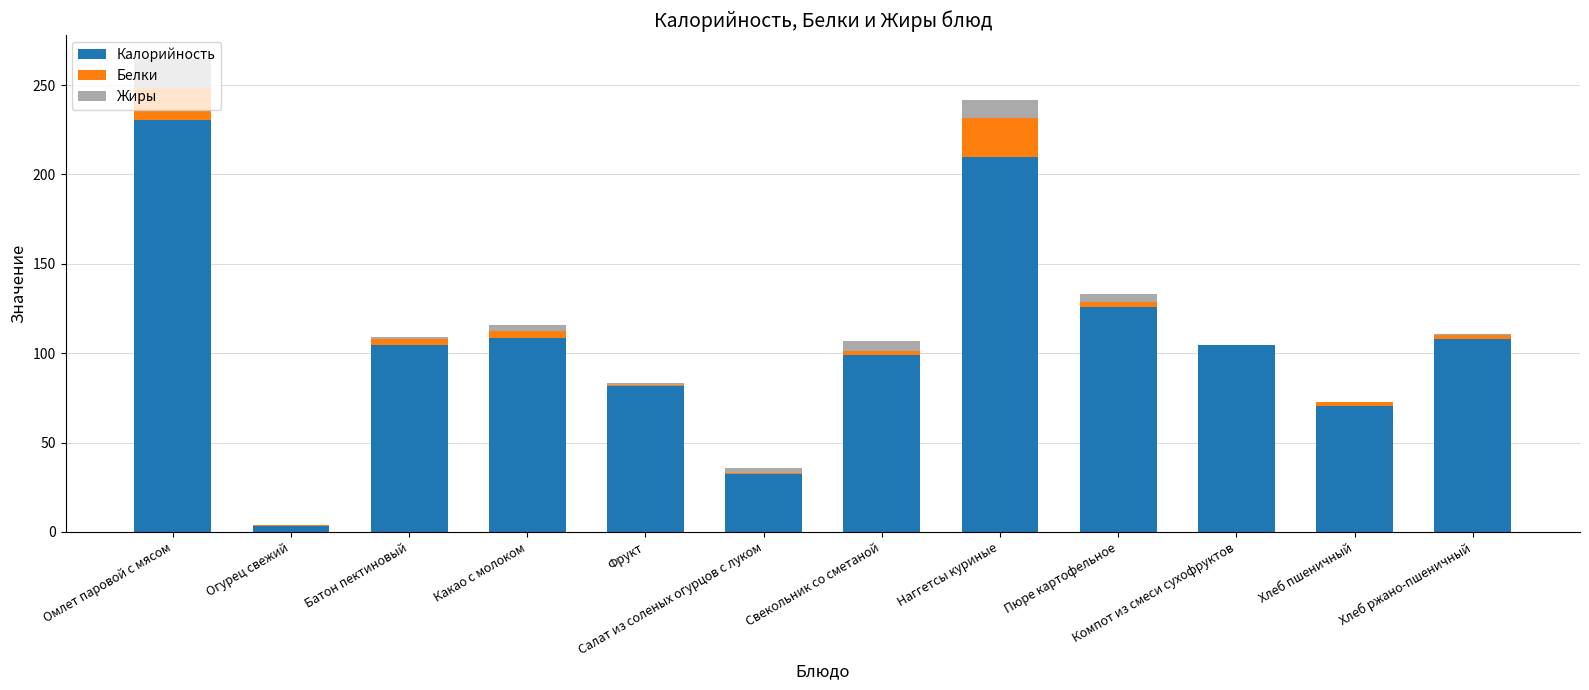

At which label does Калорийность reach its peak?

Омлет паровой с мясом